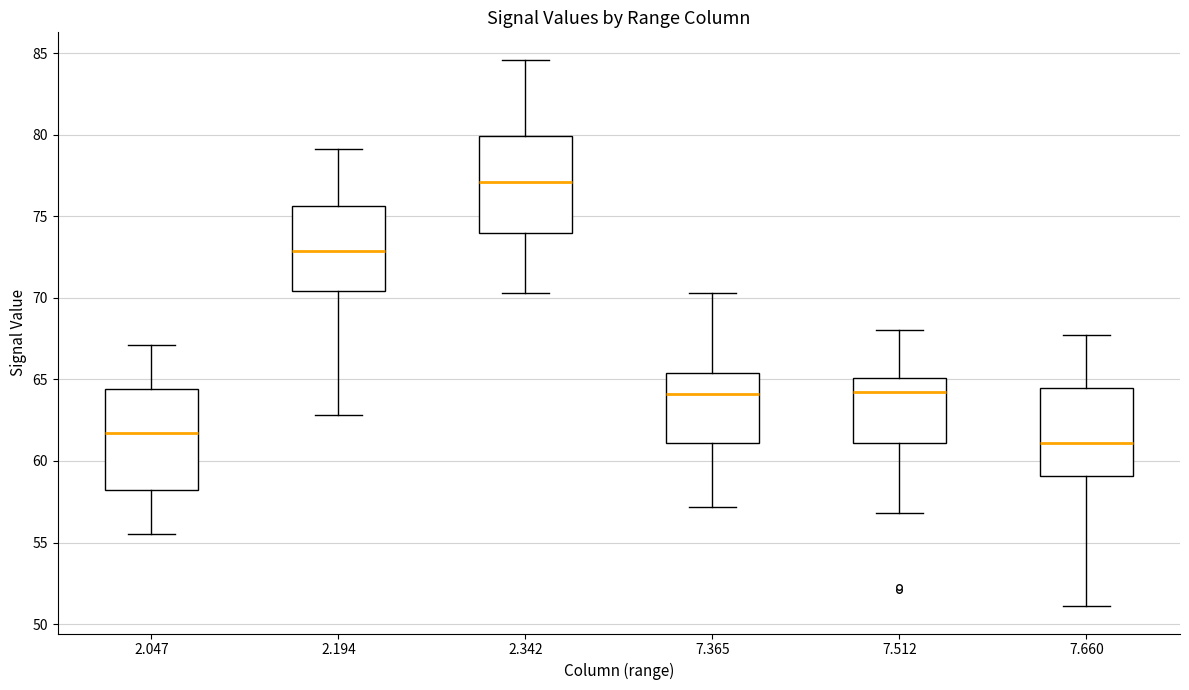

Where does the upper whisker of the box at x = 2.194 end on the y-axis? The values are not printed on the chart, so give them approximately, as read against the axis.

79.0